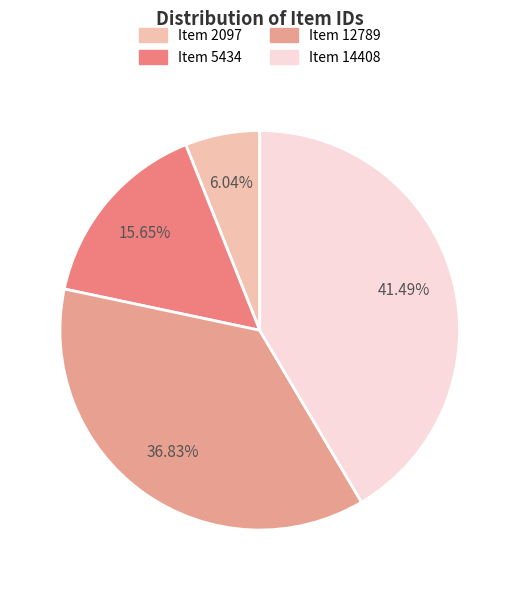

Is Item 14408 the majority of the pie?

No